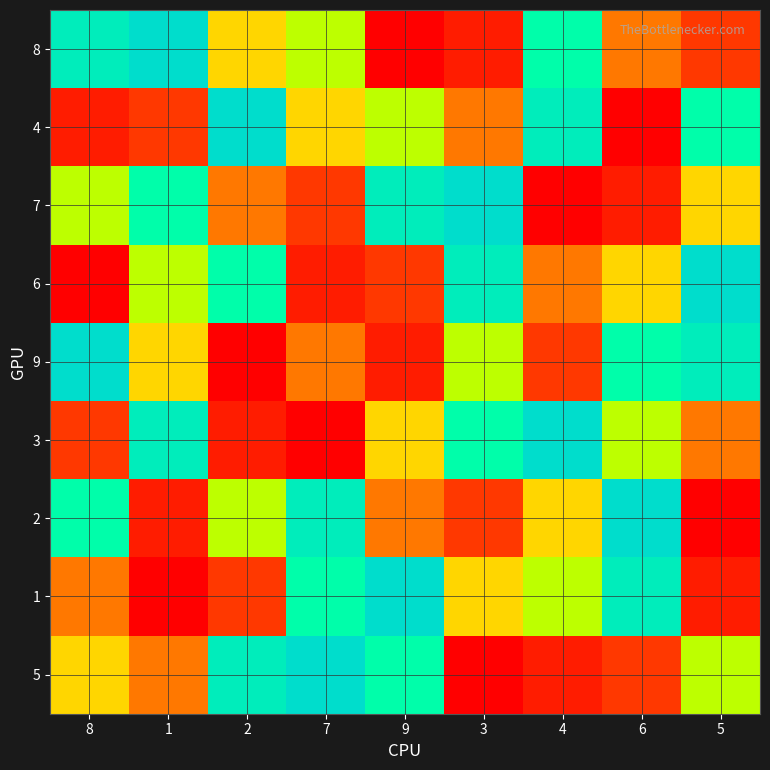

At 8, list the series in order from largest to smallest.

9, 8, 2, 7, 5, 1, 3, 4, 6